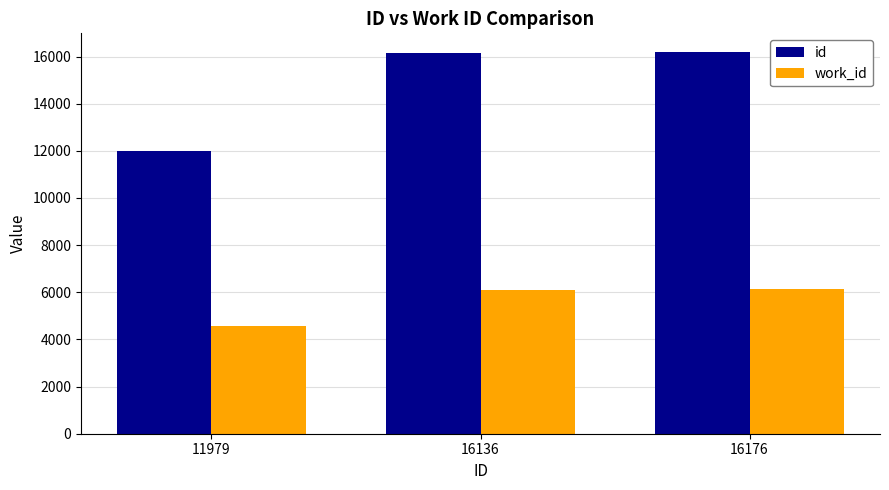

What is the minimum value shown in the chart?

4559